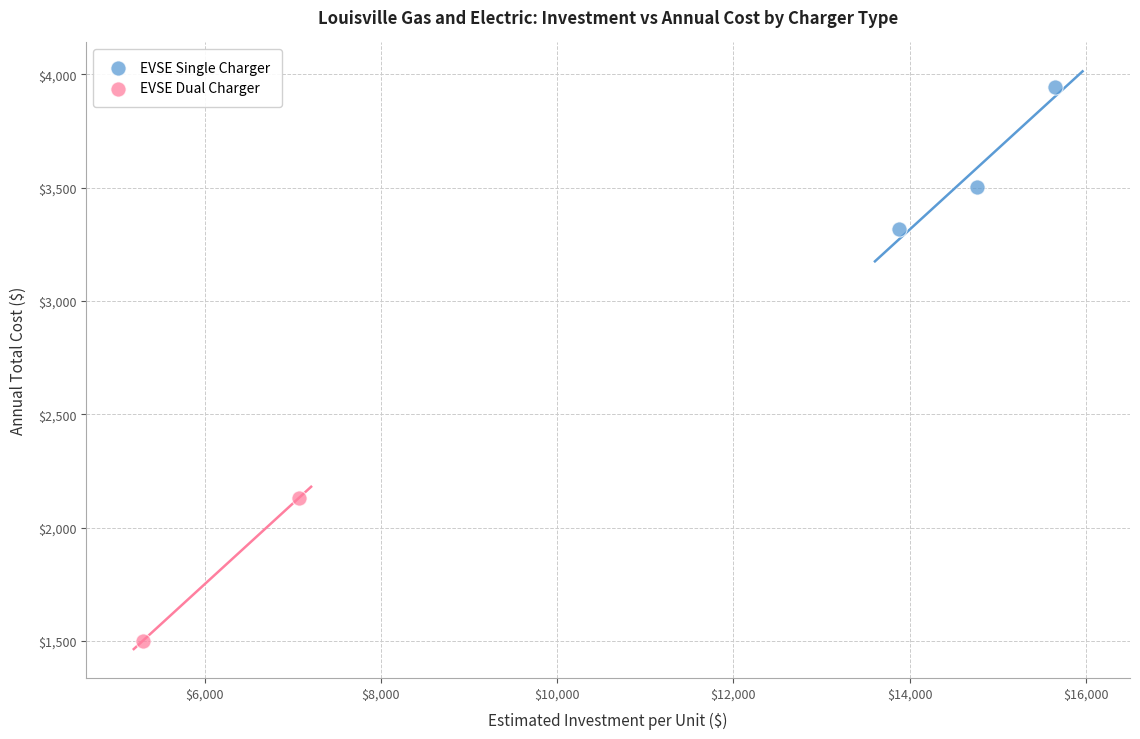

What are all the series names shown in the legend?

EVSE Single Charger, EVSE Dual Charger